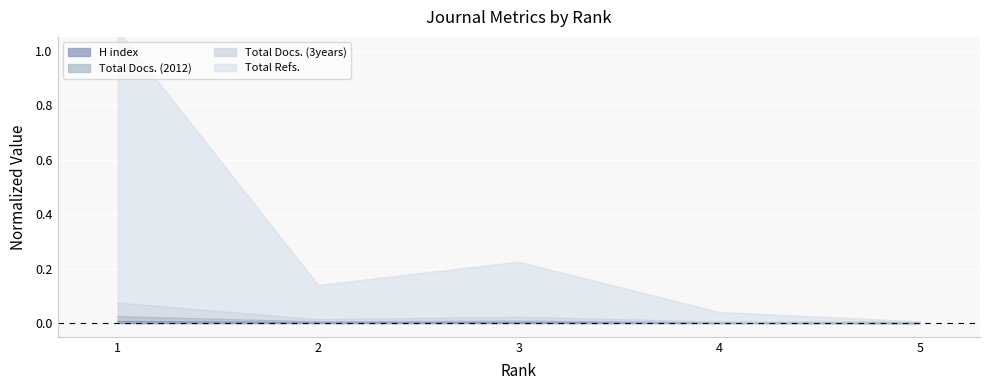

The value of Total Docs. (2012) at 2 is 0.0. True or false?

True